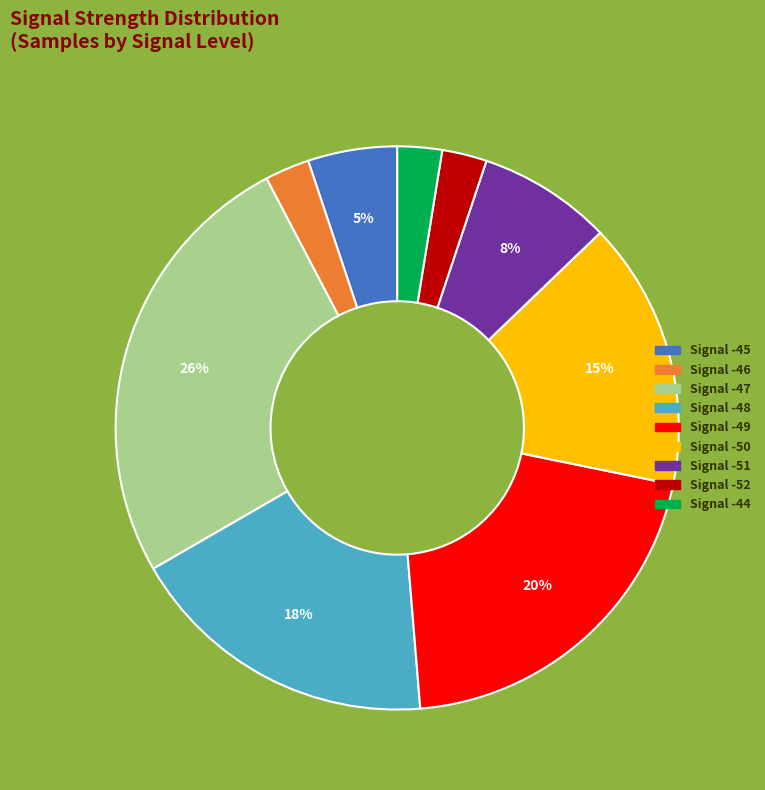

How many slices are in this pie chart?

9